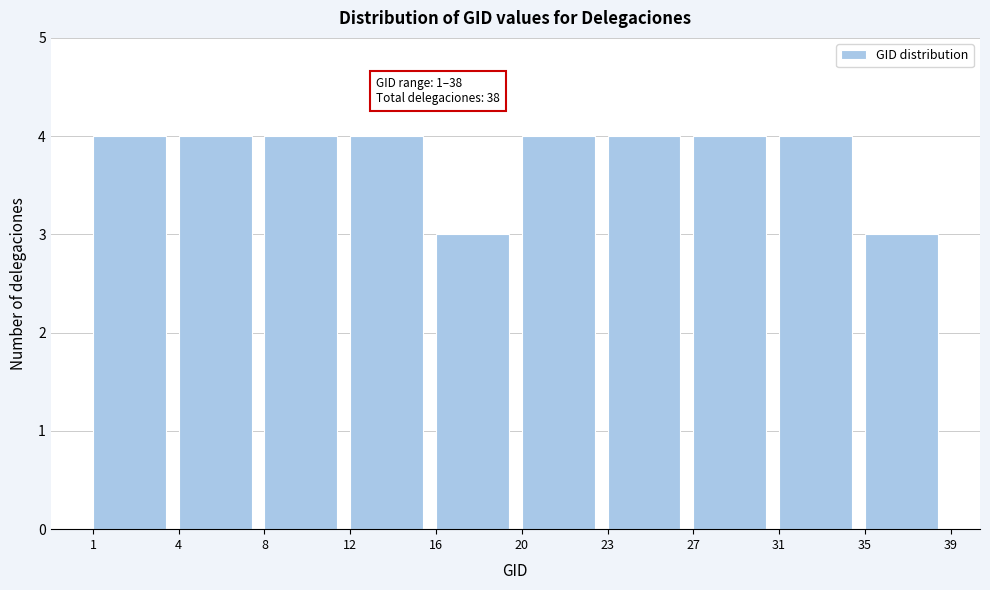

Reading right to left, list all the values displayed in this chart.

3	4	4	4	4	3	4	4	4	4